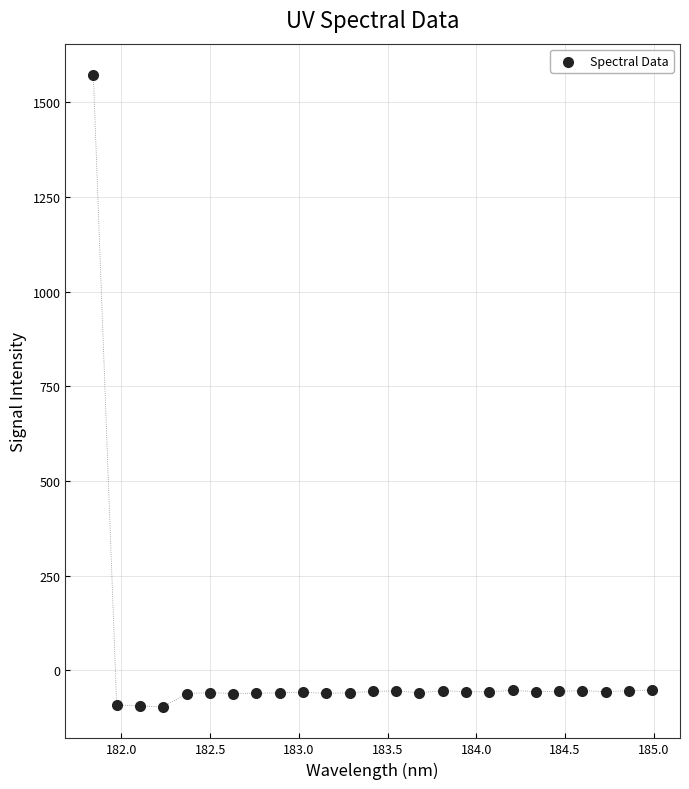

What is the range of X values (max minus min)?

3.1